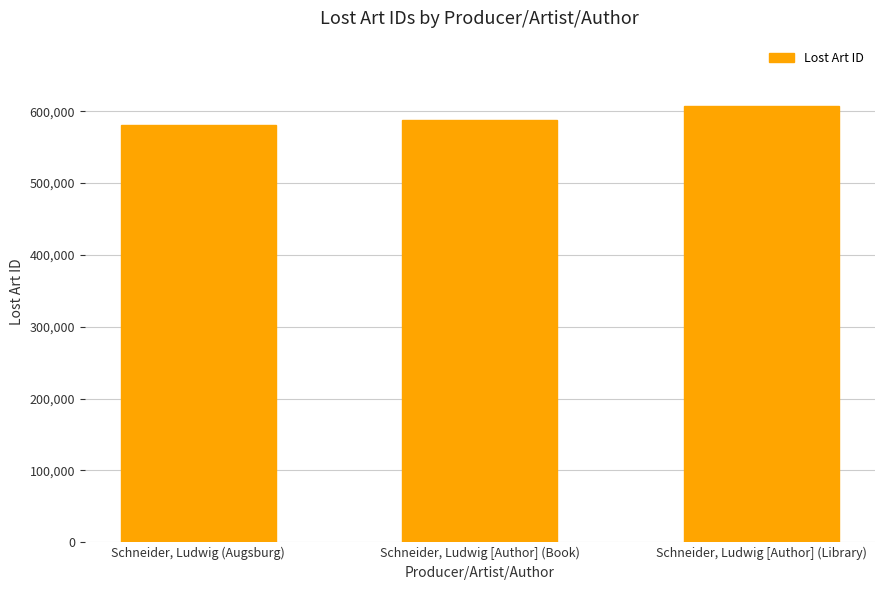

How many bars are there in total?

3